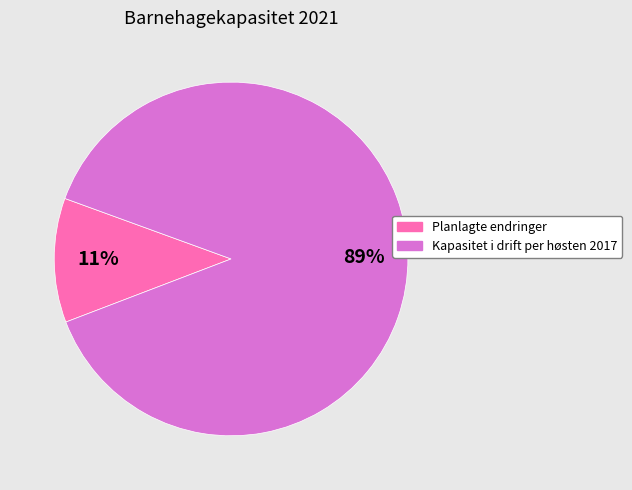

Approximately how many times larger is the value at Planlagte endringer compared to Kapasitet i drift per høsten 2017?

0.1